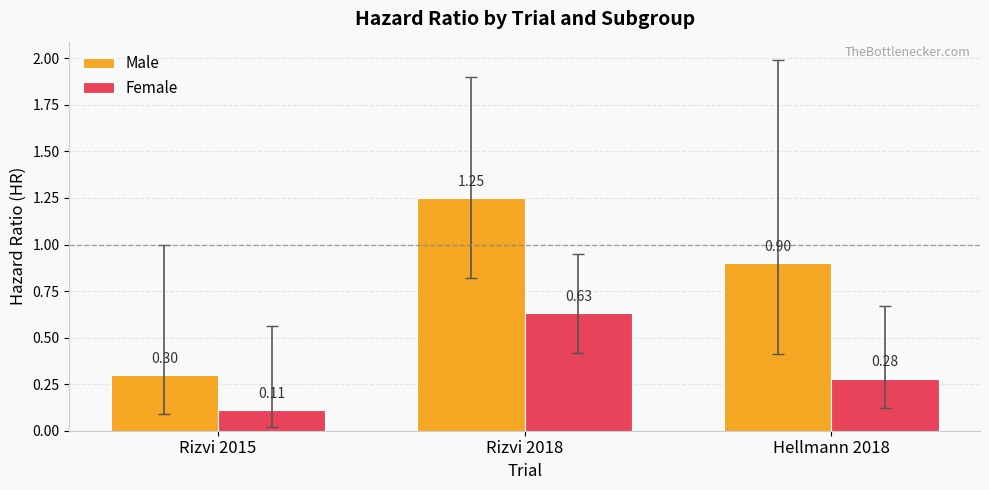

What is the sum of the Female values at Hellmann 2018 and Rizvi 2015?

0.4